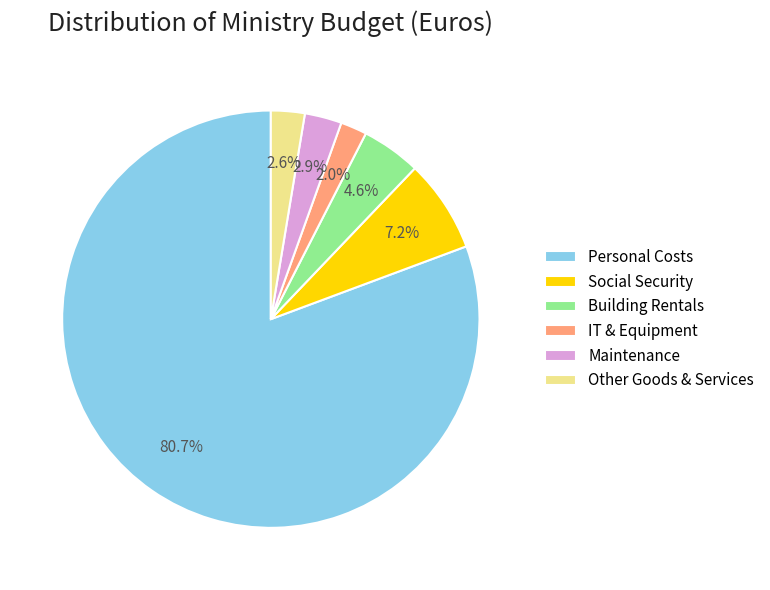

To the nearest percent, what is the difference between the largest and smallest slice percentages?

79%